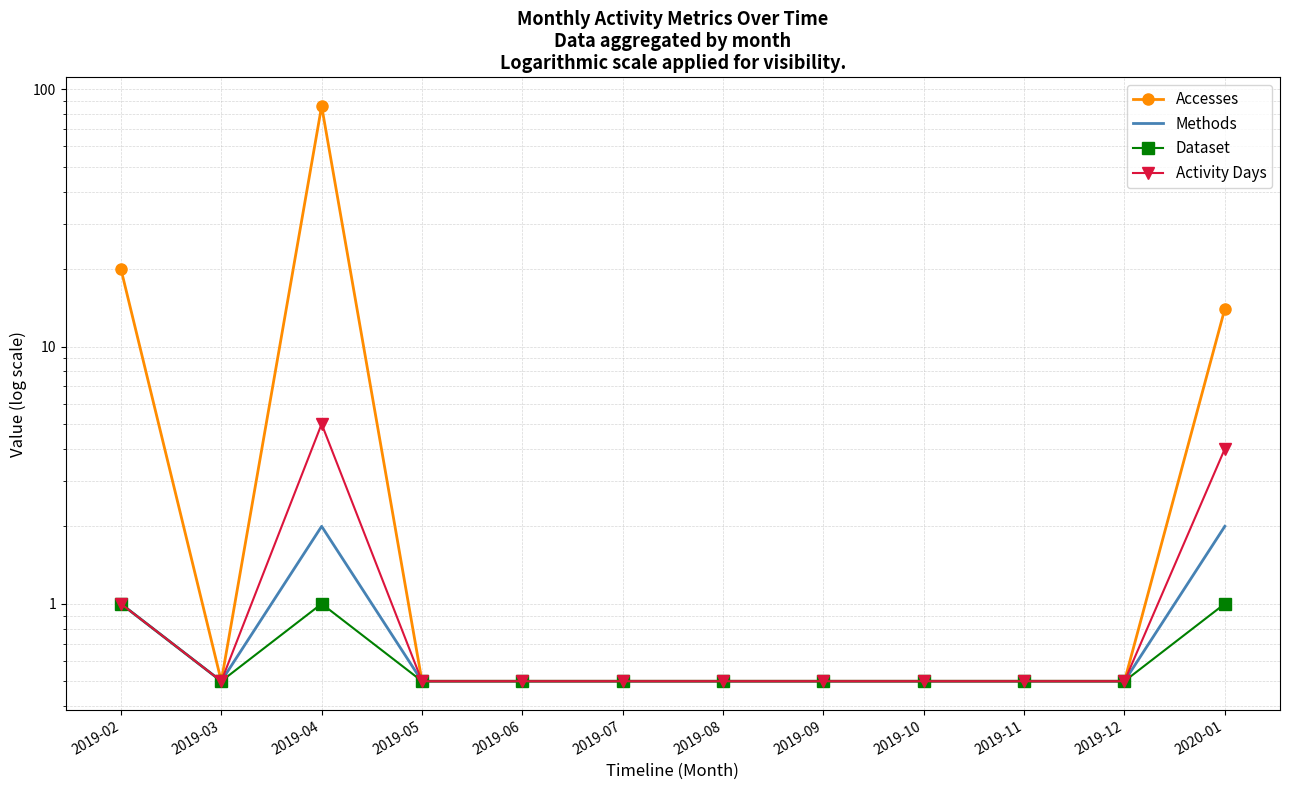

Between 2019-04 and 2019-11, which series saw the biggest shift?

Accesses